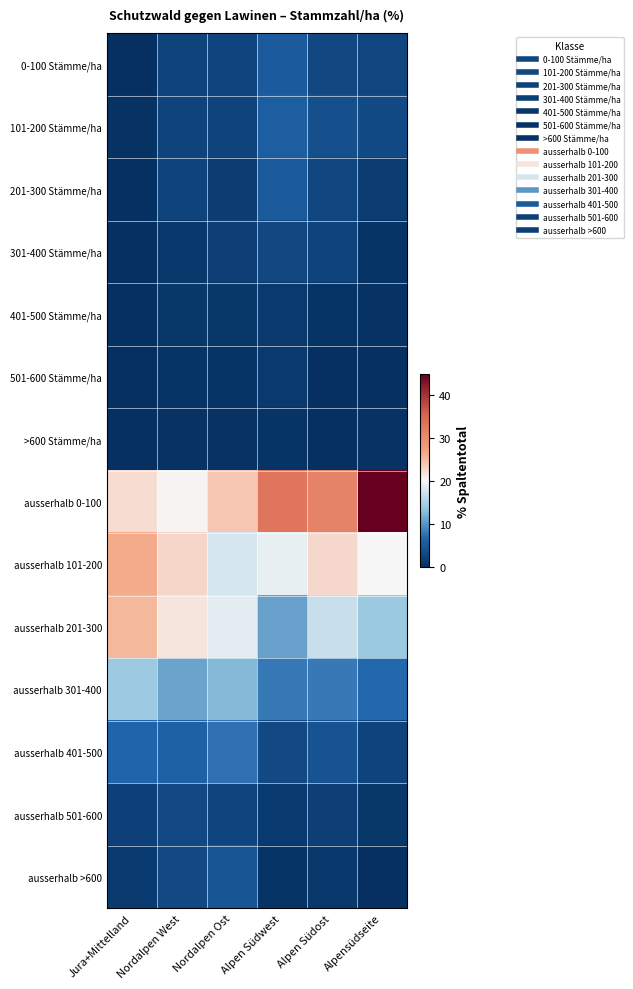

Which series has the largest range (max minus min)?

ausserhalb 0-100